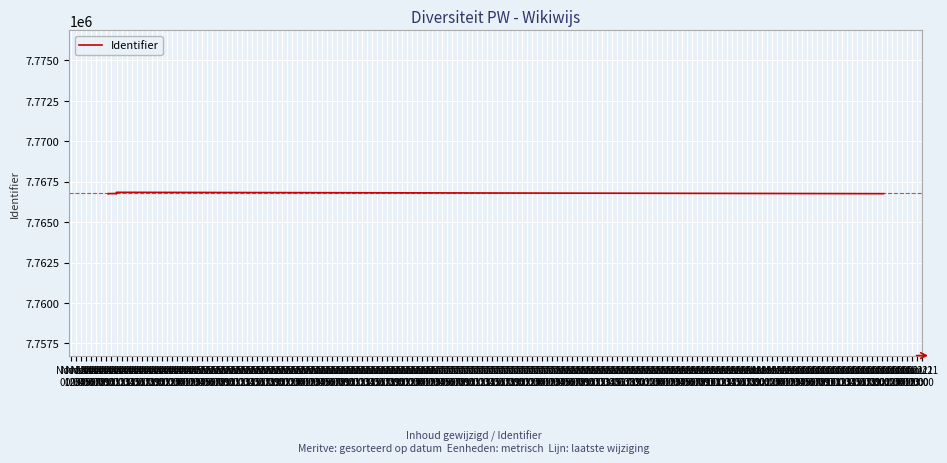

Rank the categories by value from lowest to highest.

Nov 14
10:00, Nov 14
11:00, Nov 14
12:00, Nov 14
01:00, Nov 14
02:00, Nov 14
08:00, Nov 14
03:00, Nov 14
04:00, Nov 14
05:00, Nov 14
06:00, Nov 14
07:00, Nov 14
09:00